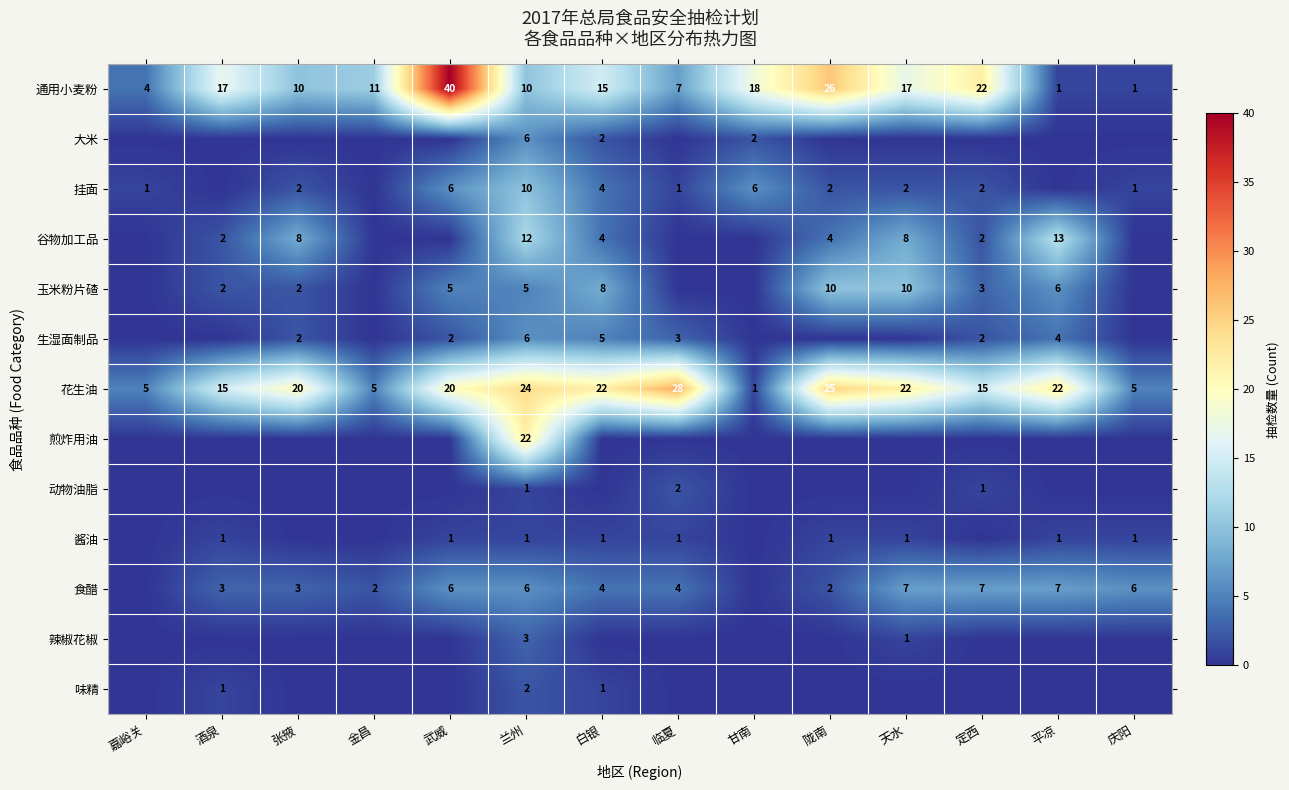

Where is 通用小麦粉 nearest to the value 20?

甘南